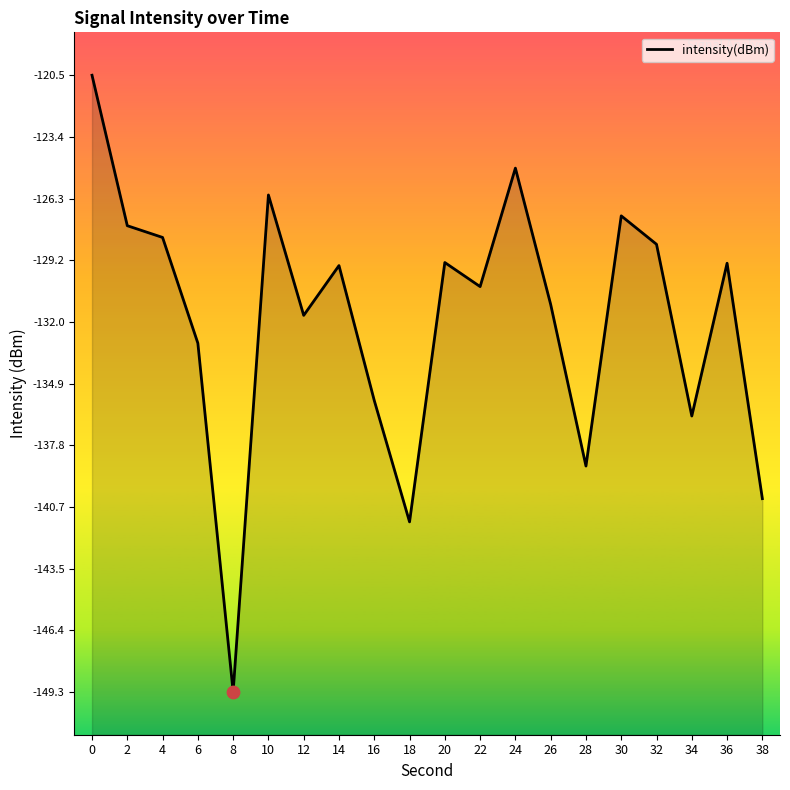

What is the change in value from 28 to 36?

+9.5